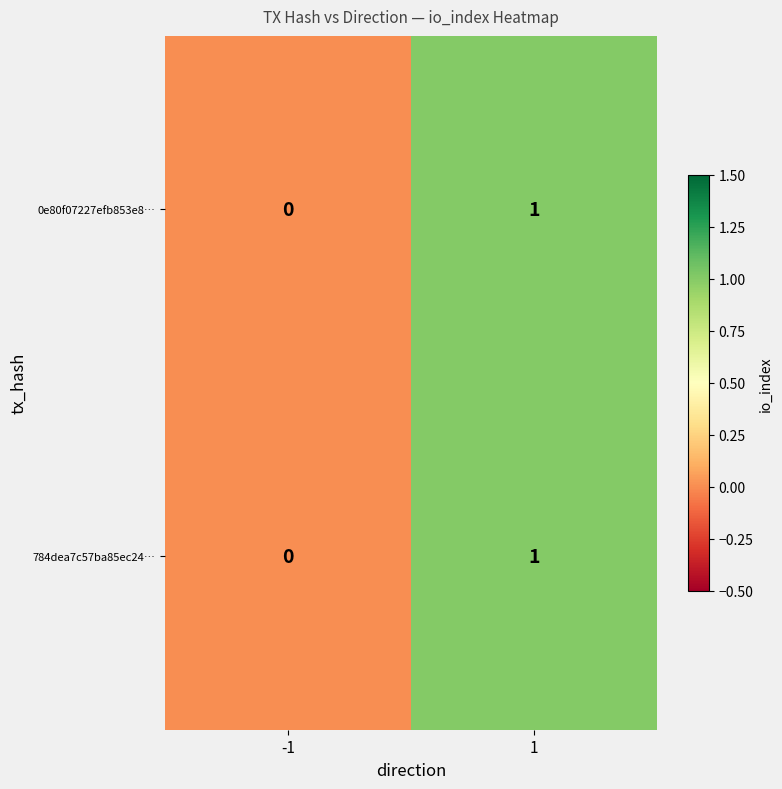

Reading left to right, what are all the values shown in this chart?

0e80f07227efb853e8…: 0	1
784dea7c57ba85ec24…: 0	1